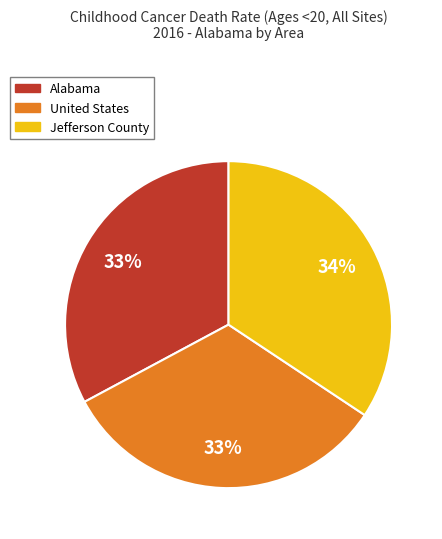

Is it true that United States is 33% of the pie?

True